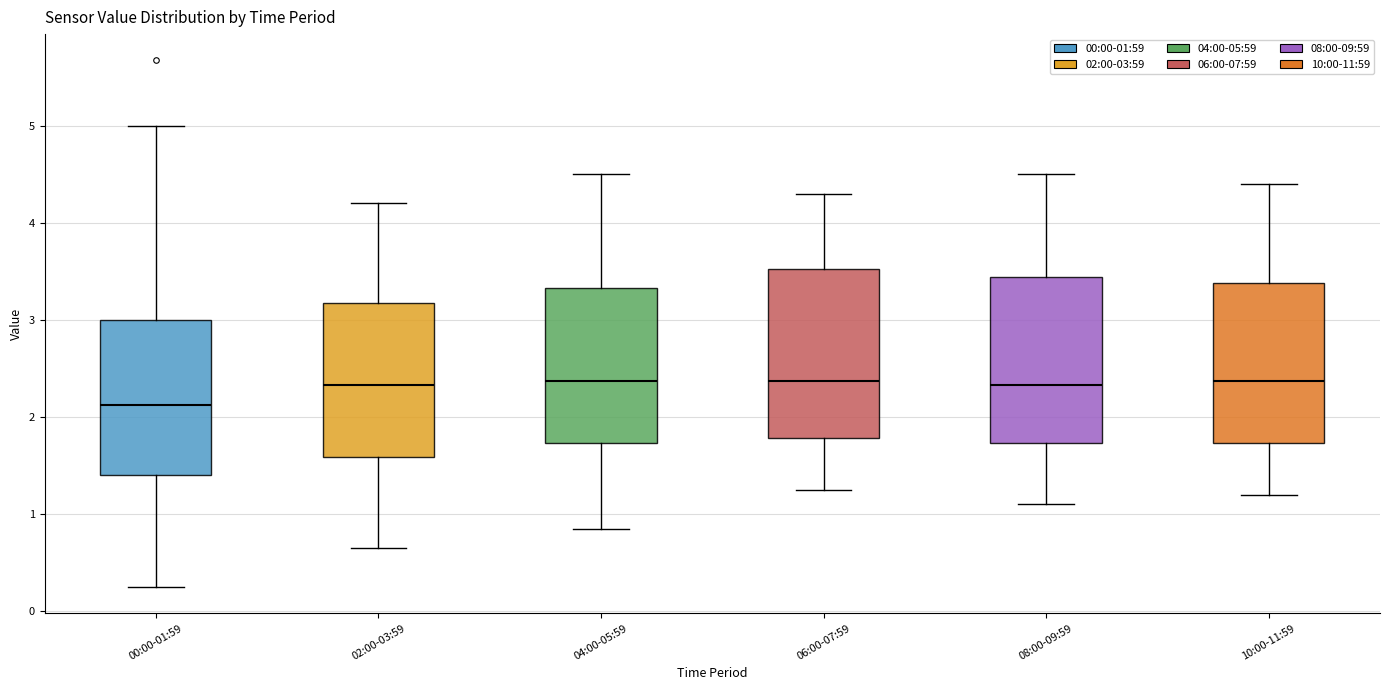

Reading left to right, transcribe this box plot: for each box, give where its median line is, the range the box spans, and where its two whiskers end, as read against the y-axis. The values are not printed on the chart, so give them approximately, as read against the axis.

00:00-01:59: median 2.1, box 1.4 to 3.0, whiskers 0.3 to 5.0
02:00-03:59: median 2.3, box 1.6 to 3.2, whiskers 0.7 to 4.2
04:00-05:59: median 2.4, box 1.7 to 3.3, whiskers 0.9 to 4.5
06:00-07:59: median 2.4, box 1.8 to 3.5, whiskers 1.3 to 4.3
08:00-09:59: median 2.3, box 1.7 to 3.4, whiskers 1.1 to 4.5
10:00-11:59: median 2.4, box 1.7 to 3.4, whiskers 1.2 to 4.4